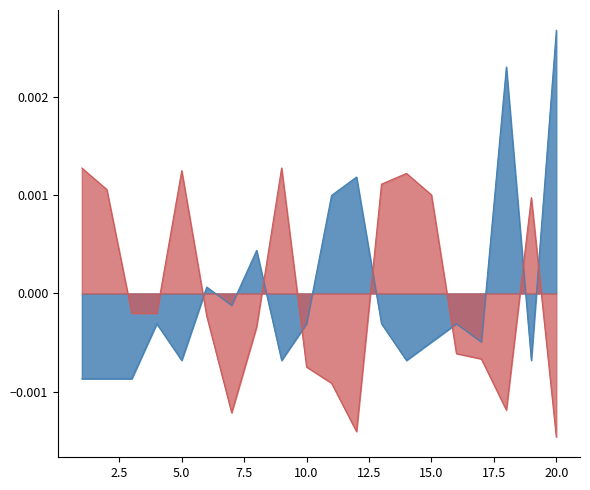

Is it true that Peak Position equals 0.0 at 18?

False